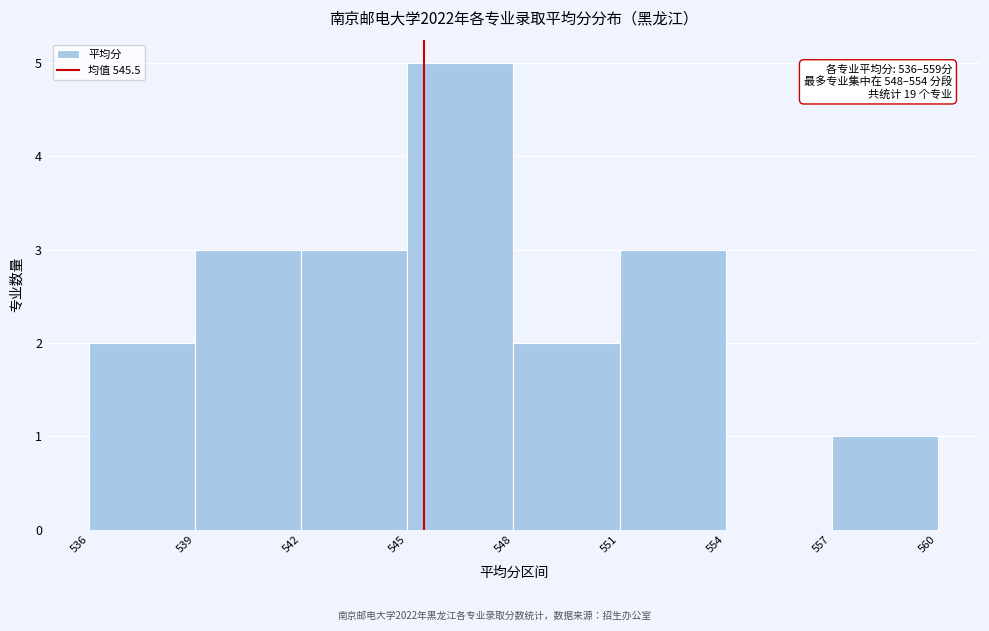

Over which range of the x-axis is the bar tallest?

545 to 548